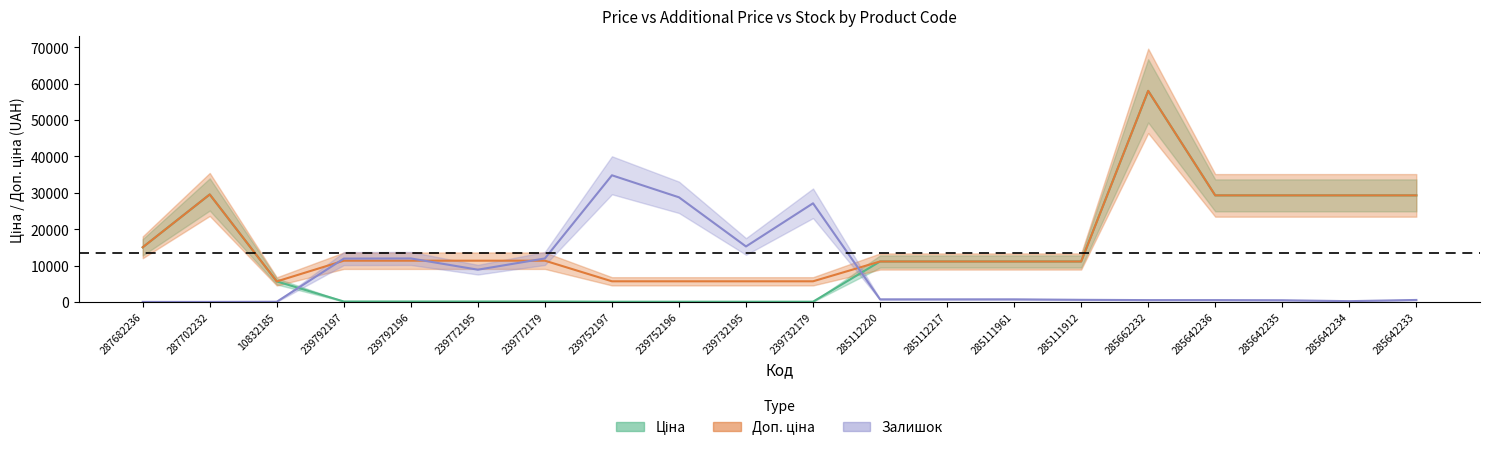

What is the difference between the highest and lowest values at 239792197?

11796.3